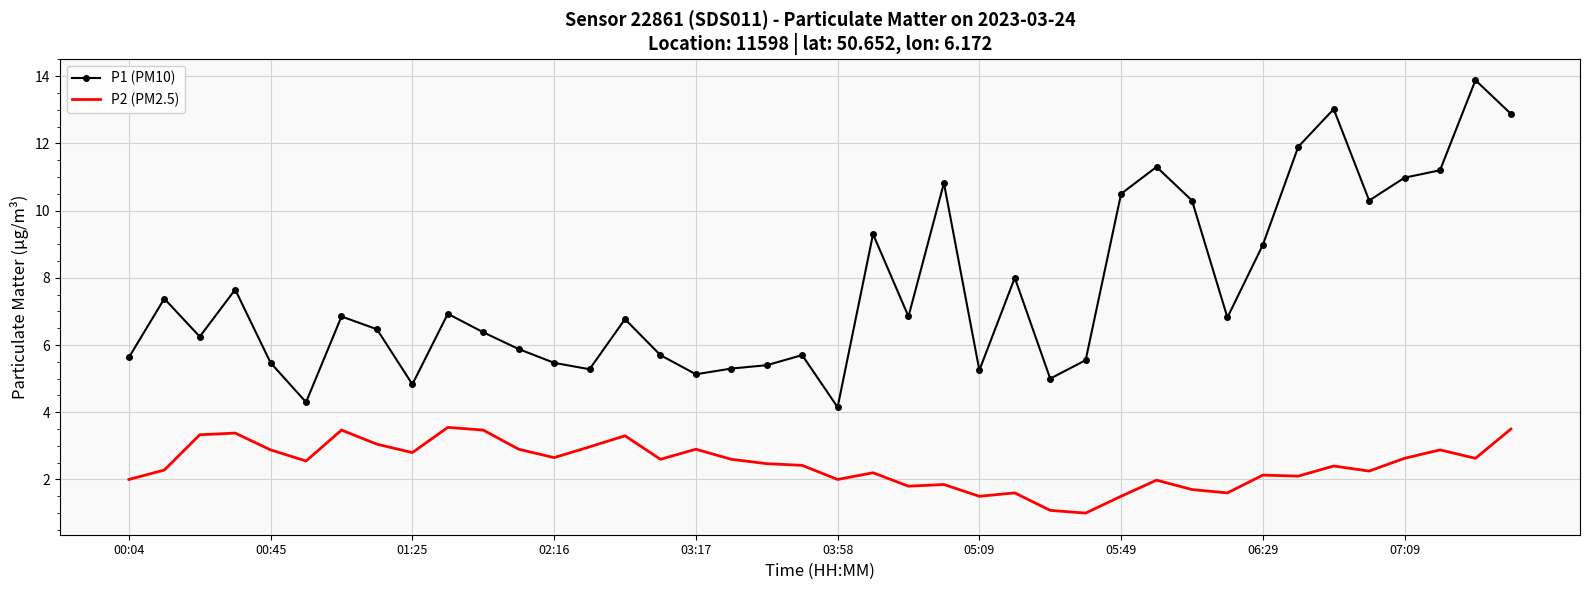

What is the maximum value shown in the chart?

13.9